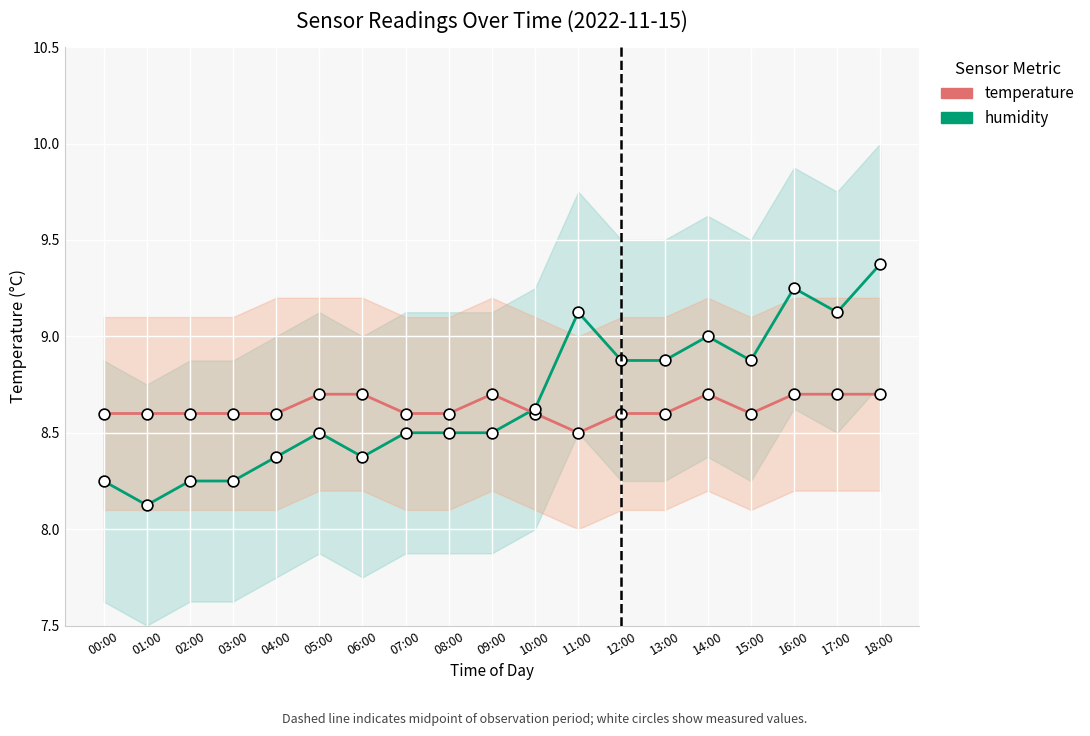

Is the value of temperature at 03:00 greater than the value of humidity at 13:00?

No